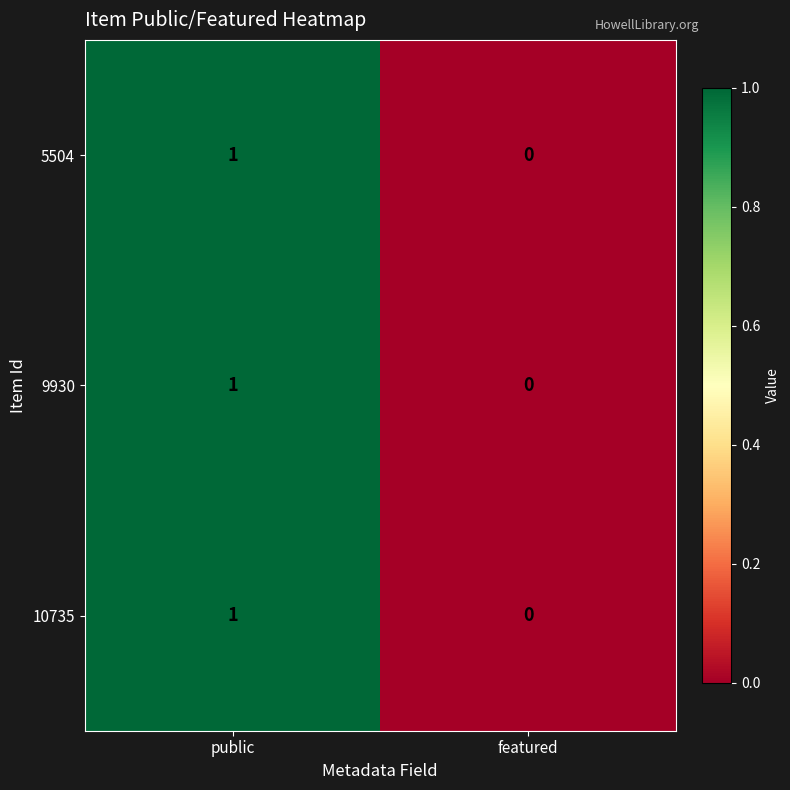

At which category is the sum across all series the highest?

public